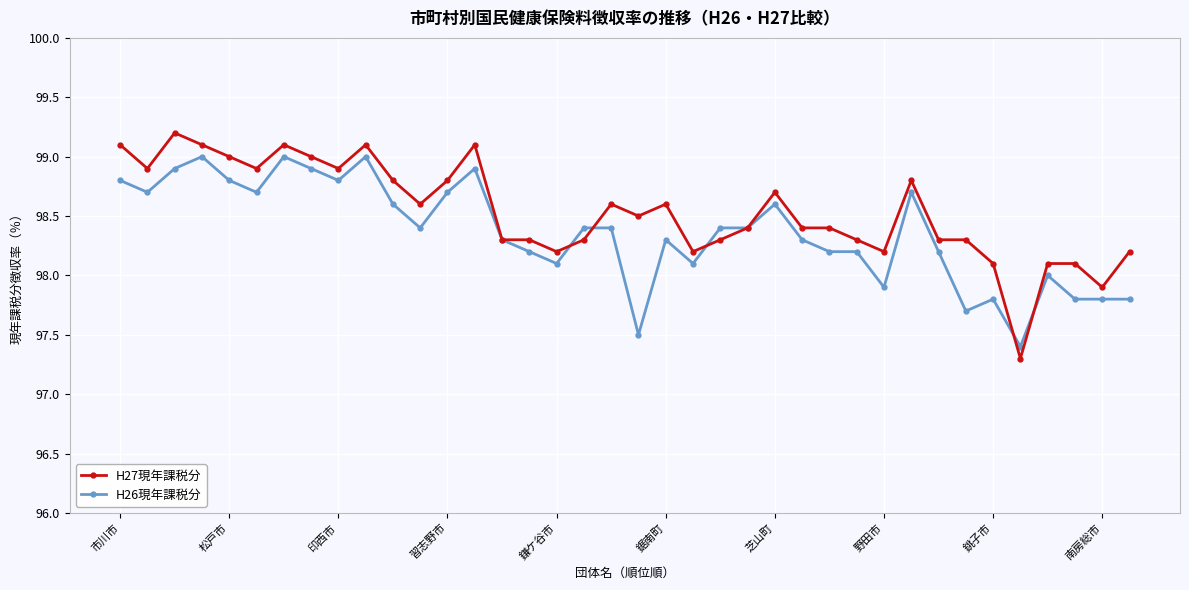

What is the average value of the H26現年課税分 series?

98.4